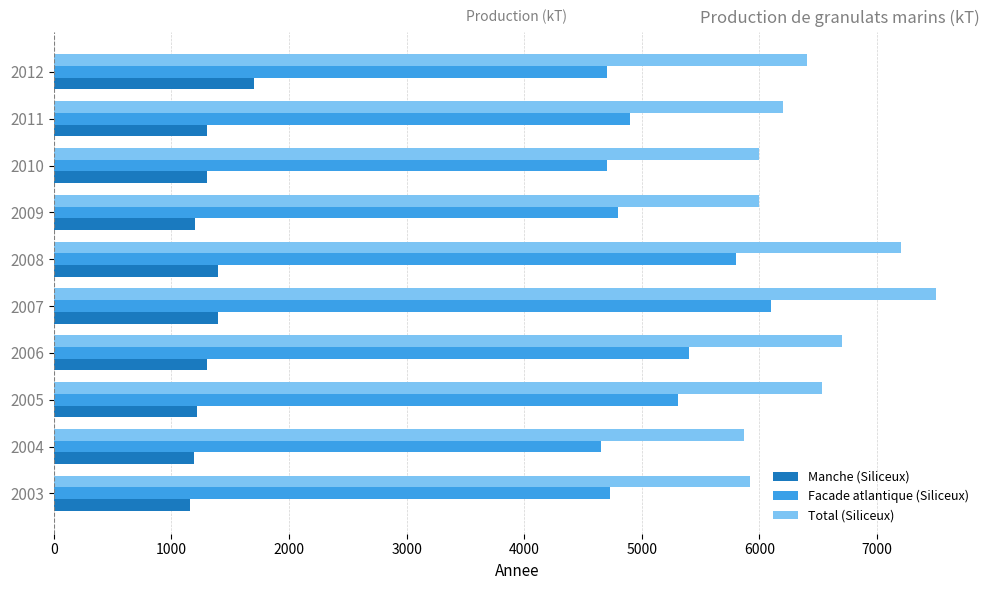

What is the difference between the maximum and minimum values in the Manche (Siliceux) series?

540